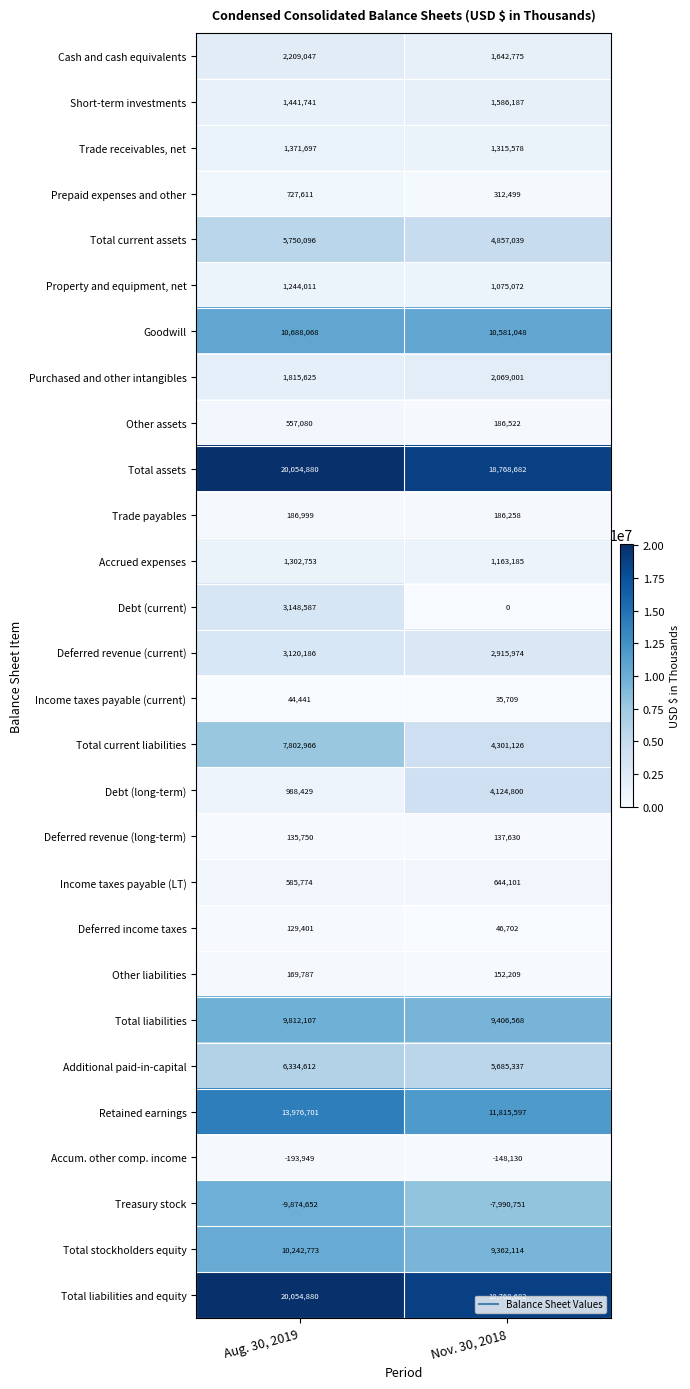

What is the smallest value displayed?

-9874652